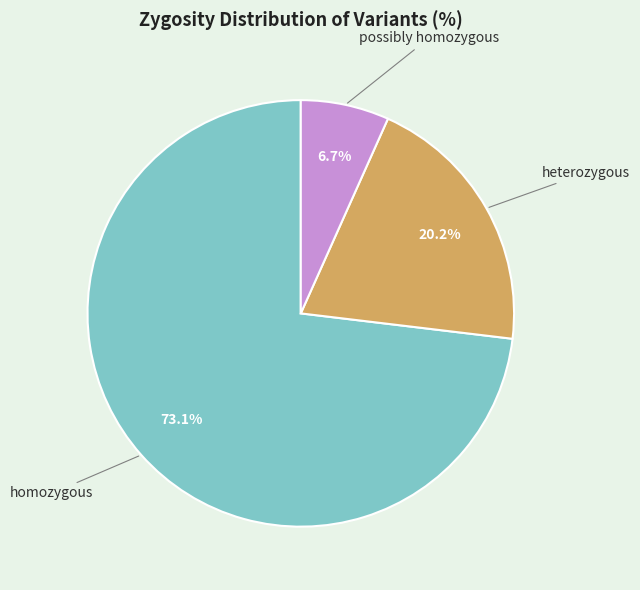

Rank the categories by value from highest to lowest.

homozygous, heterozygous, possibly homozygous